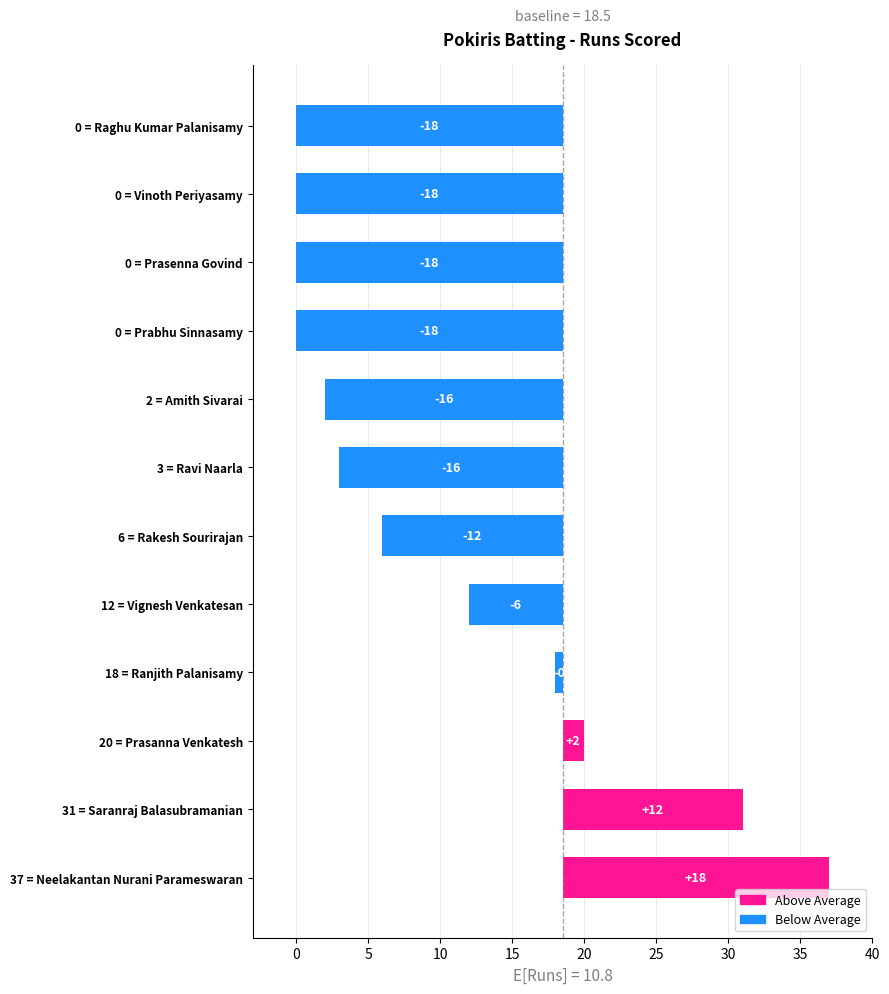

Does the chart contain stacked bars?

No